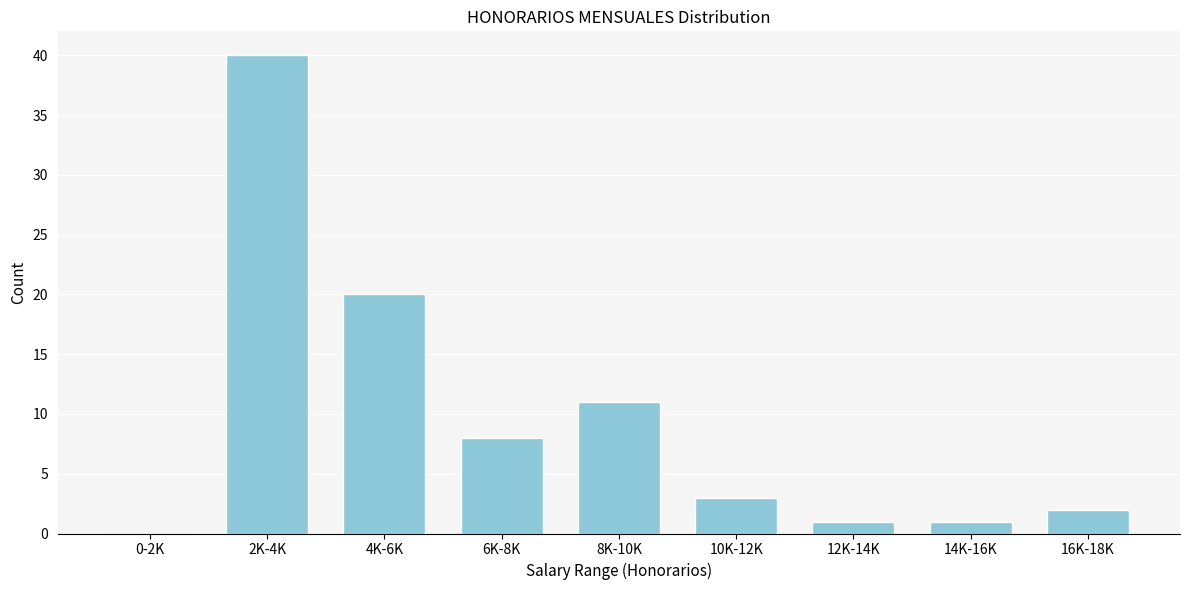

Reading left to right, extract all data points from this chart.

0-2K=0	2K-4K=40	4K-6K=20	6K-8K=8	8K-10K=11	10K-12K=3	12K-14K=1	14K-16K=1	16K-18K=2